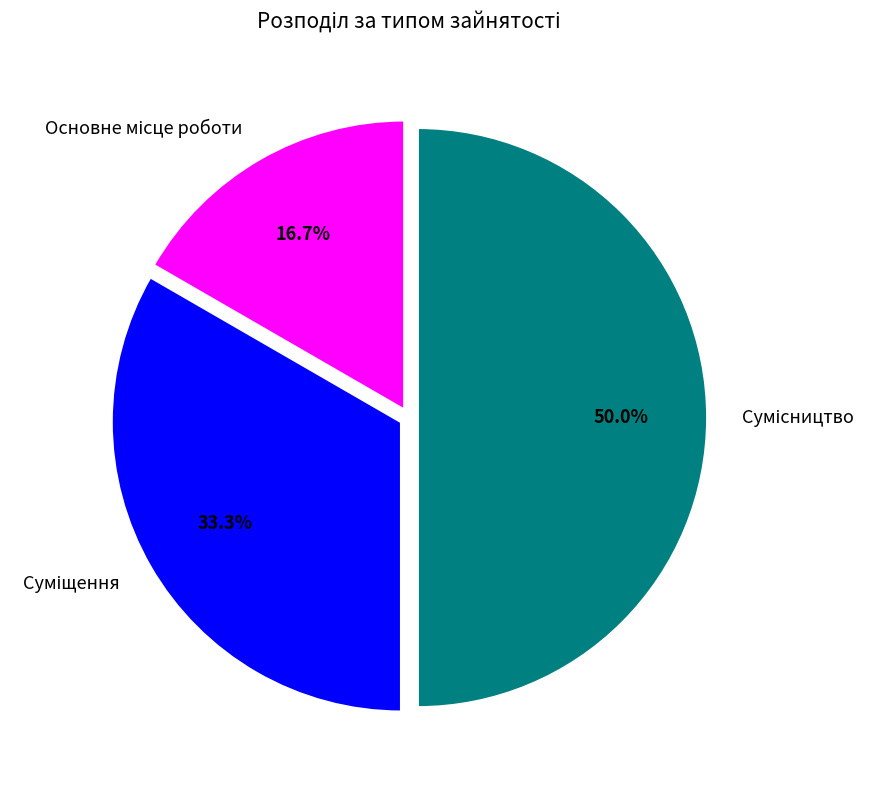

What is the largest slice in the pie chart?

Сумісництво